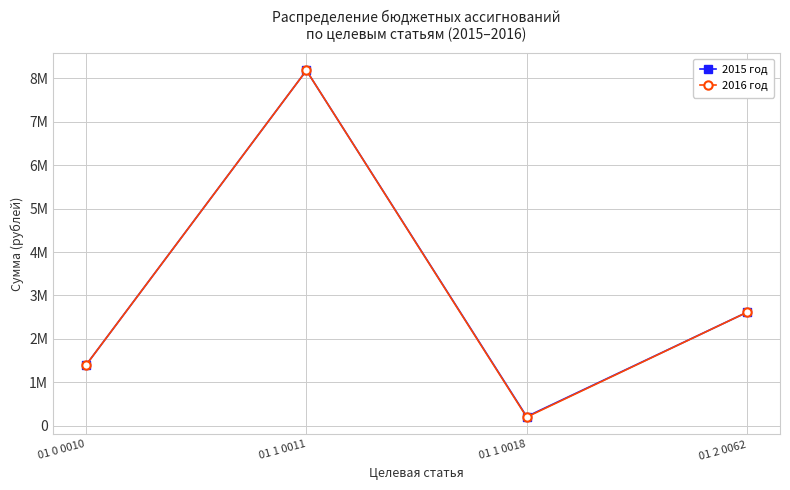

What position from the right is 01 1 0018?

2